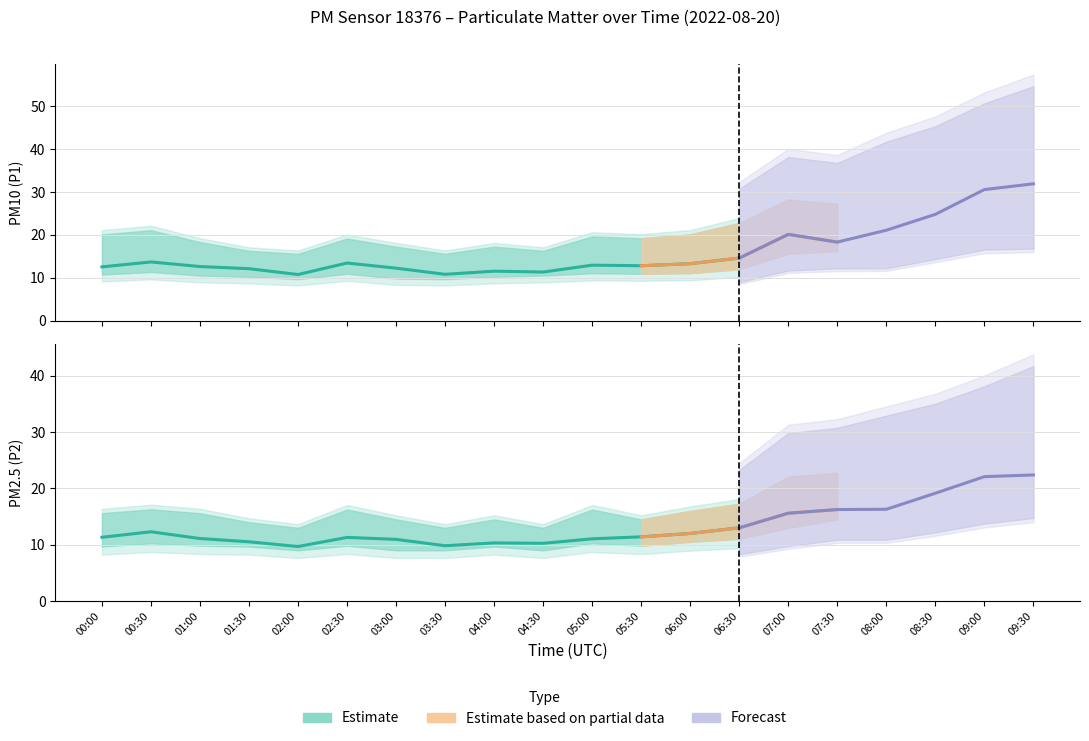

What is the difference between the second highest and second lowest values in the P1 series?

19.8